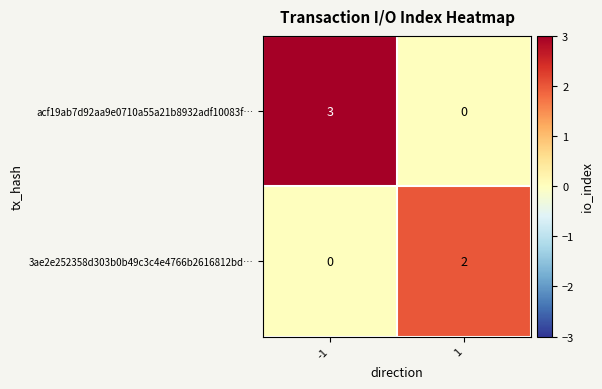

Which series changed the most between -1 and 1?

acf19ab7d92aa9e0710a55a21b8932adf10083f…